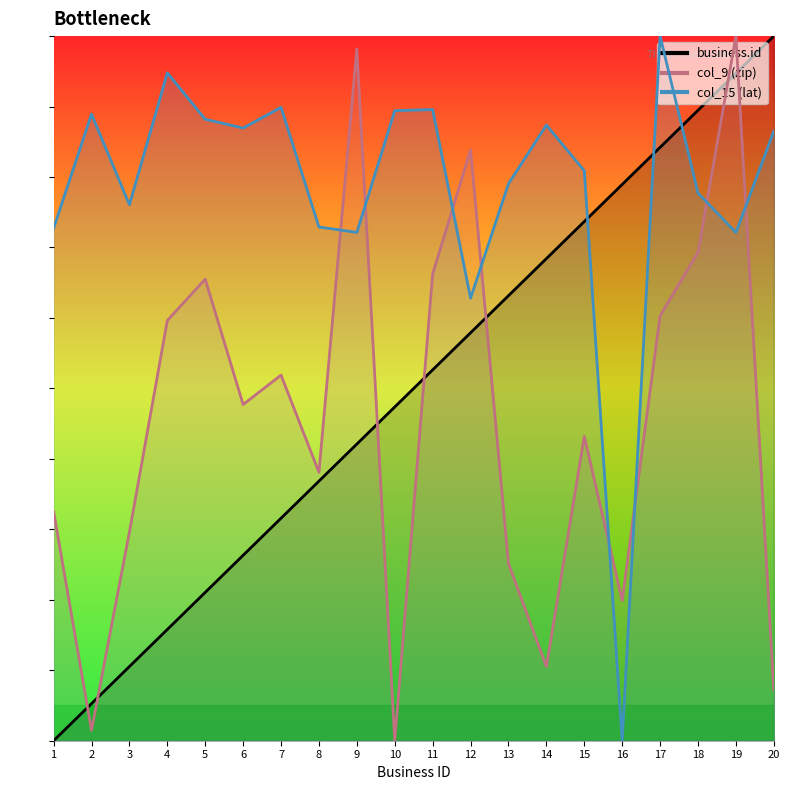

True or false: business.id and col_9 (zip) intersect in this chart.

True